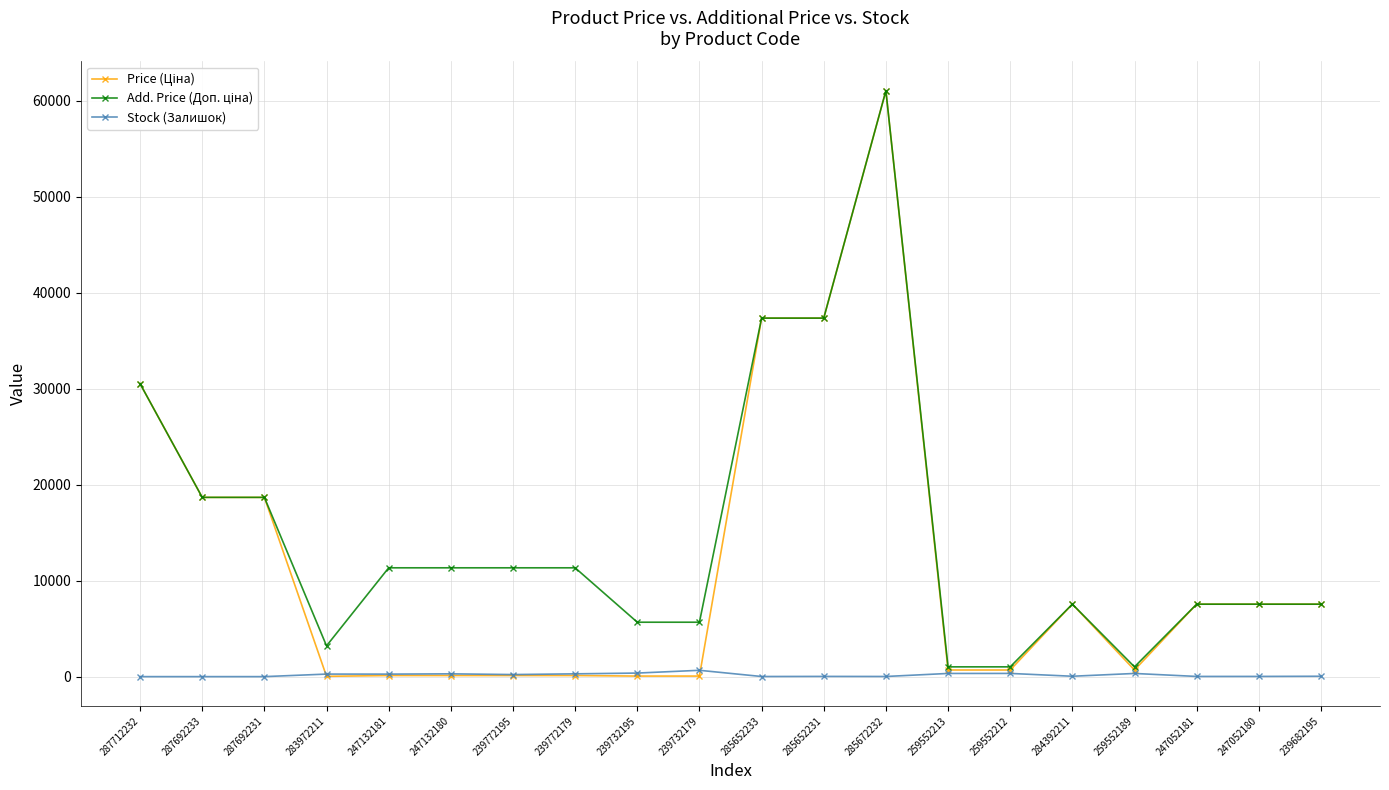

At which label does Stock (Залишок) first exceed 215?

283972211